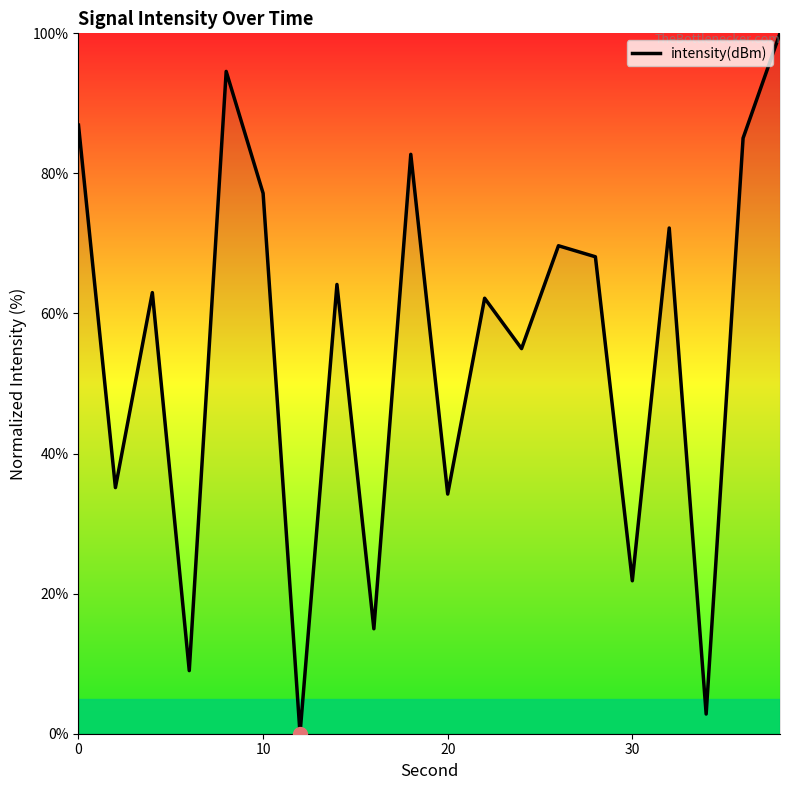

How many lines are shown in the chart?

1